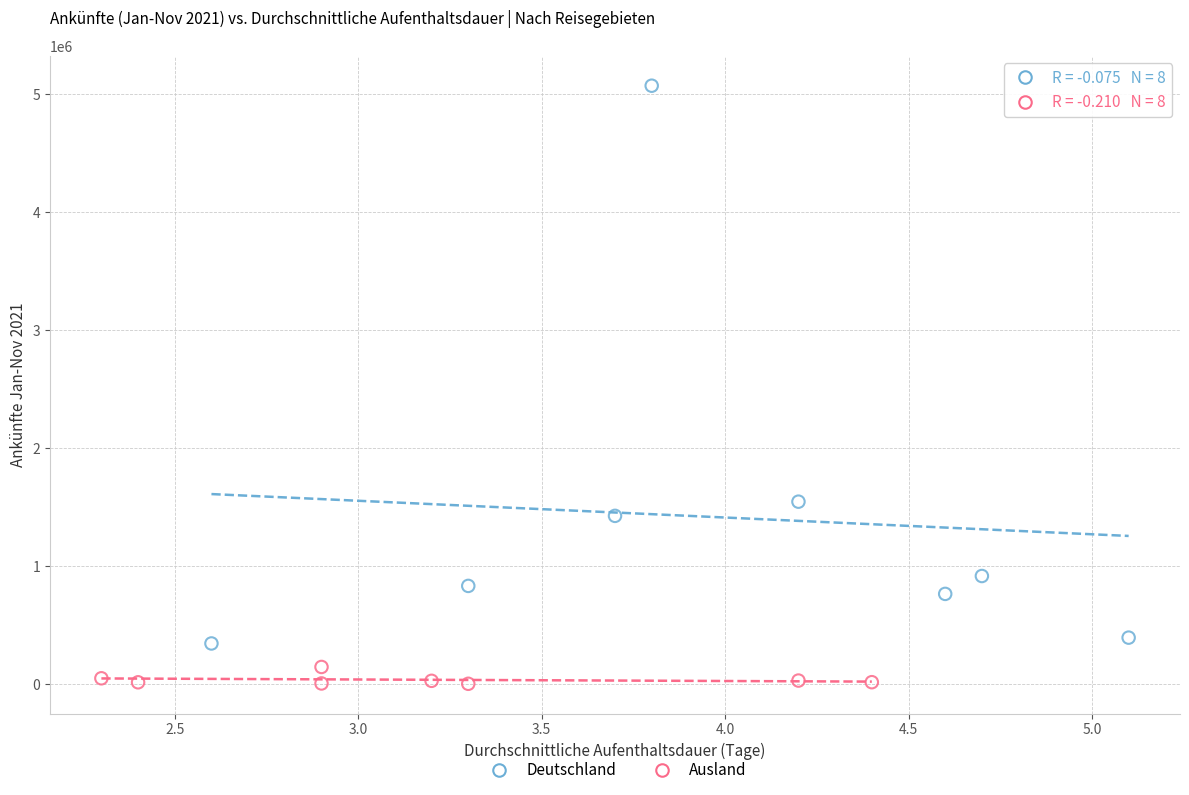

What are all the series names shown in the legend?

Deutschland, Ausland